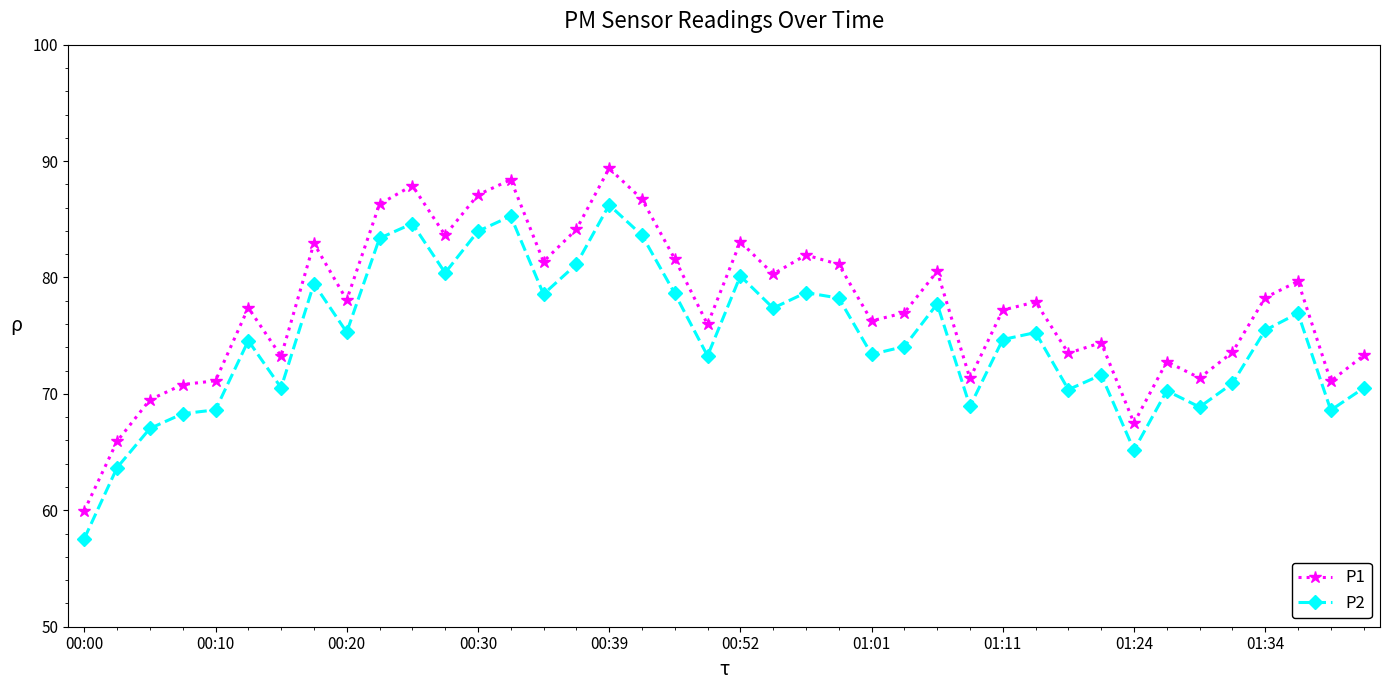

True or false: P2 has more than 0 interior local peaks.

True